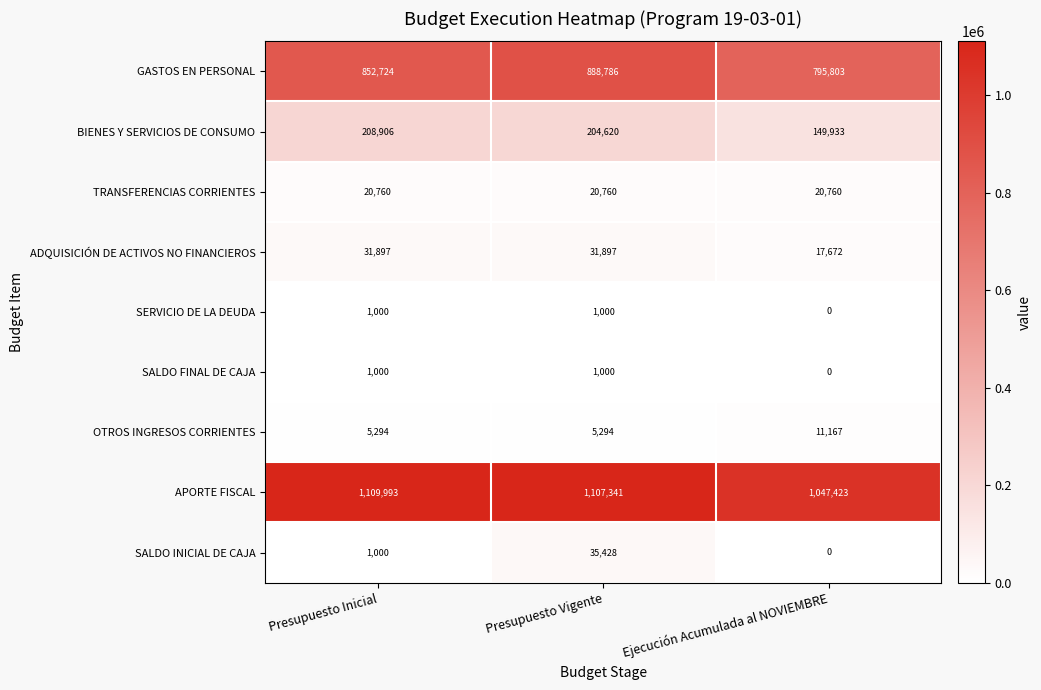

Which series has the largest range (max minus min)?

GASTOS EN PERSONAL